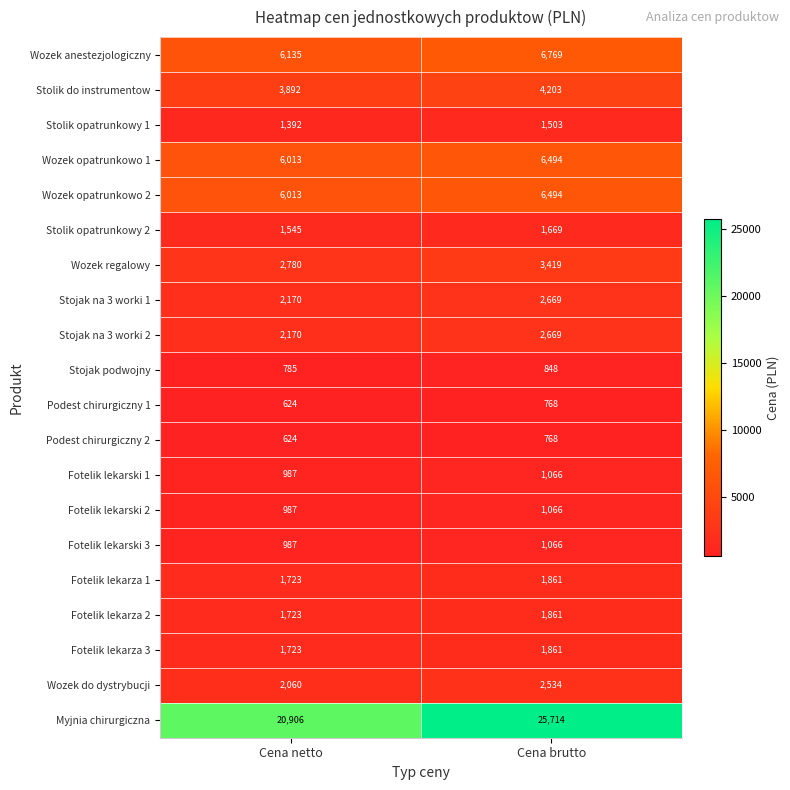

What is the maximum value shown in the chart?

25714